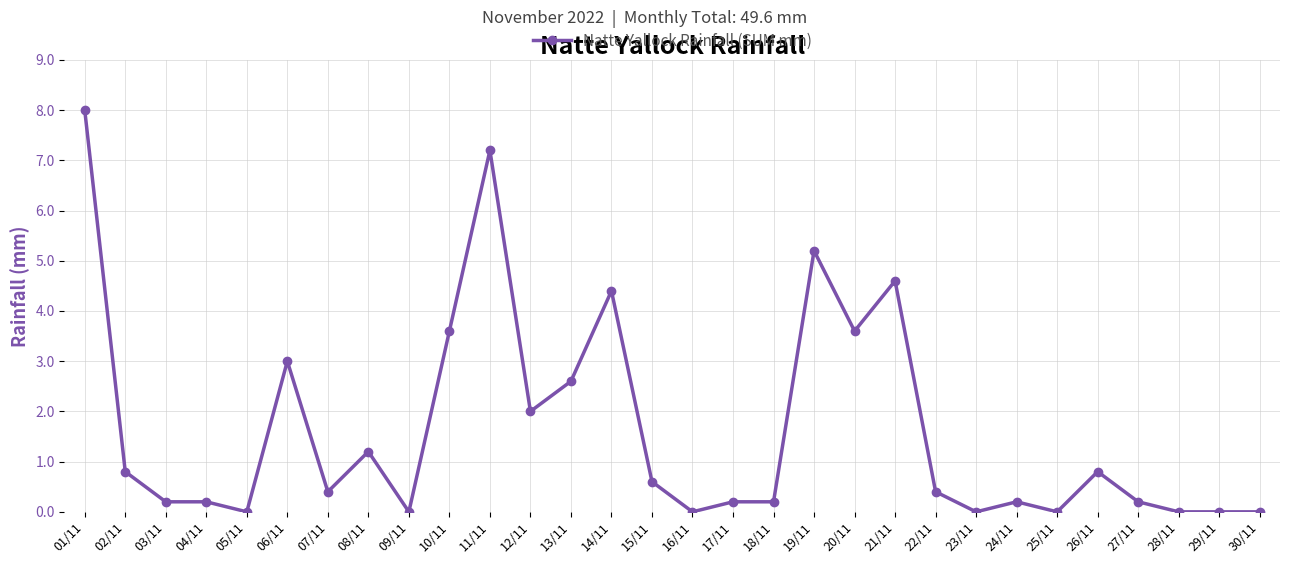

What is the difference between the second highest and second lowest values?

7.2